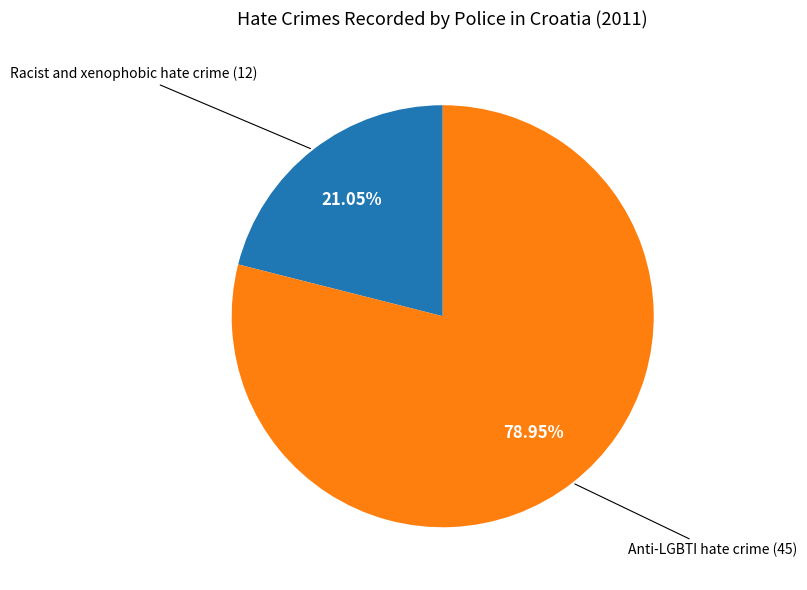

What percentage is the Racist and xenophobic hate crime slice, to the nearest percent?

21%